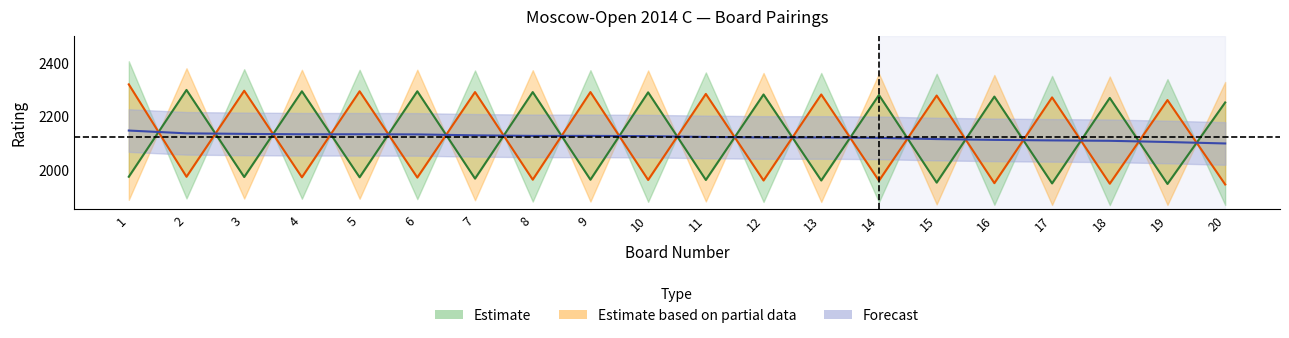

In White_Num, how many points are lower than both neighbors (excluding endpoints)?

9